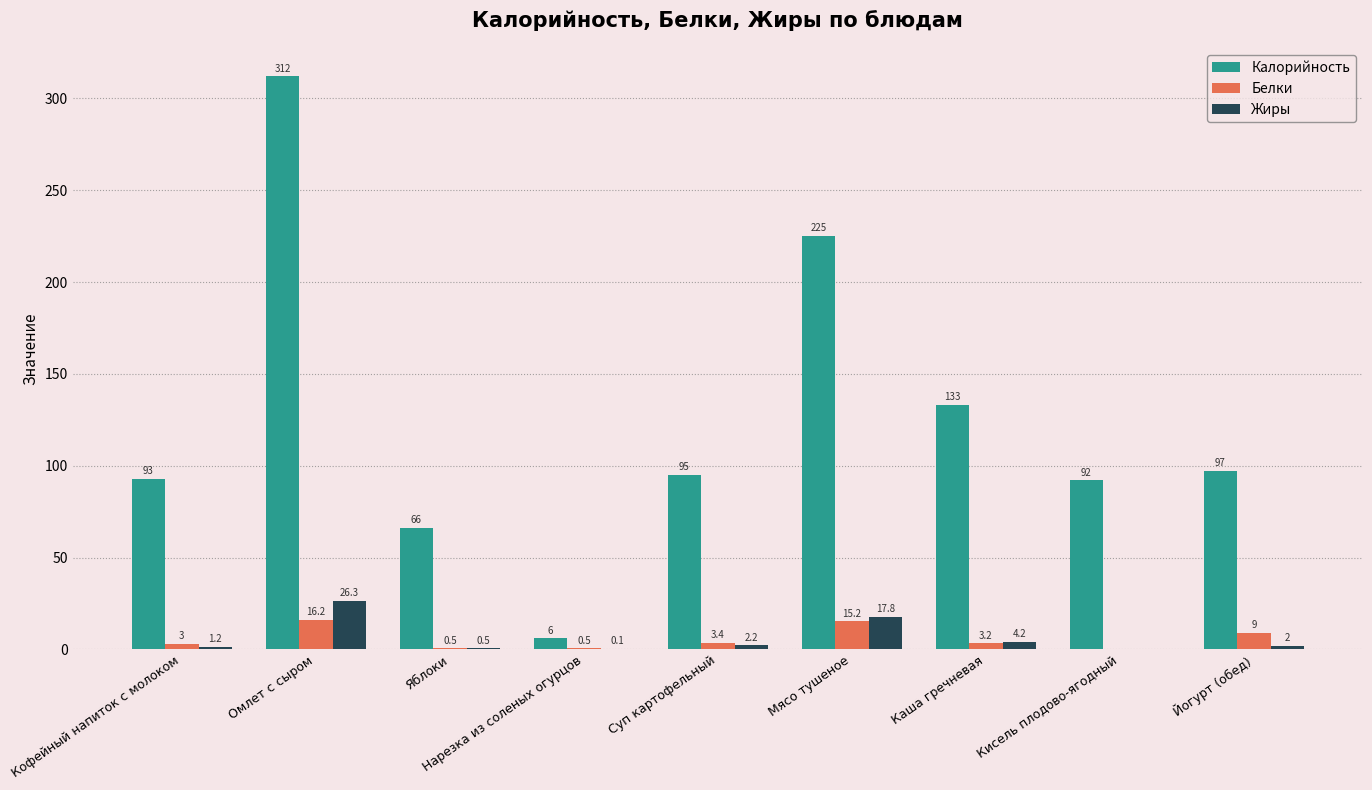

What is the sum of the Калорийность values at Йогурт (обед) and Яблоки?

163.0